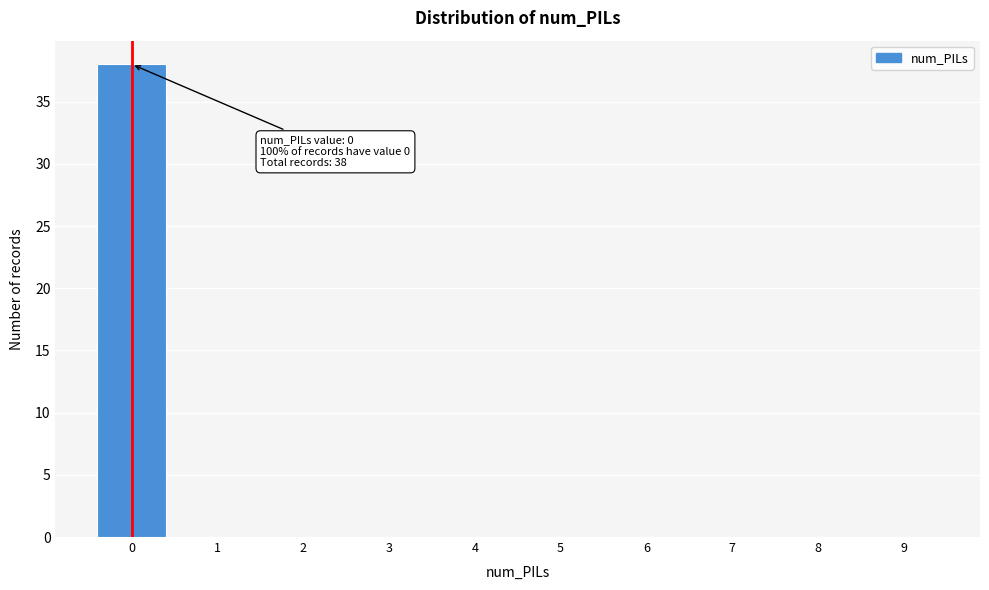

Reading left to right, transcribe all the data shown in this chart.

0=38	1=0	2=0	3=0	4=0	5=0	6=0	7=0	8=0	9=0